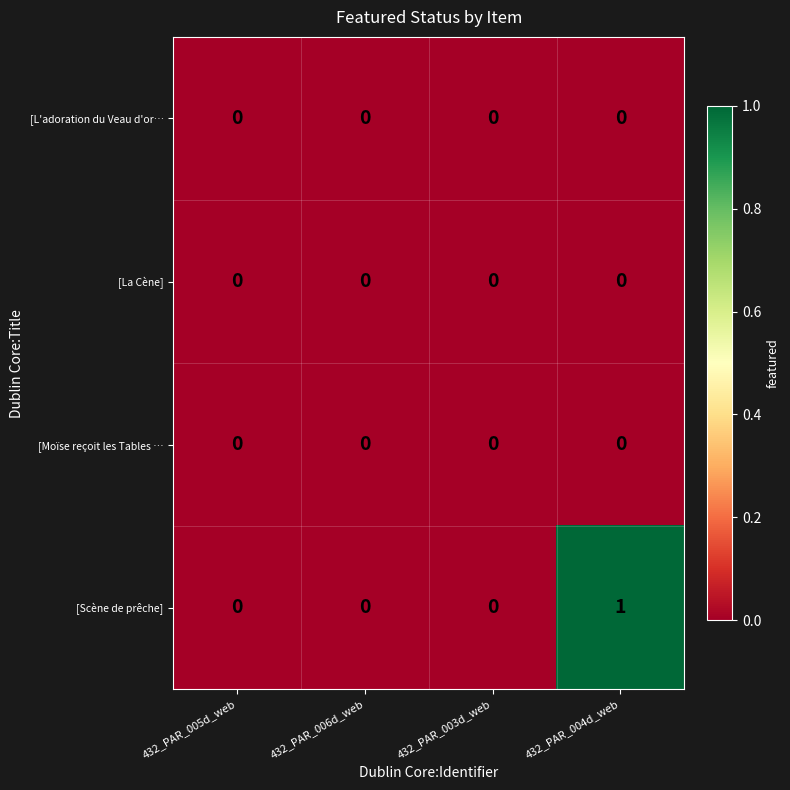

Which series has the widest spread of values?

[Scène de prêche]